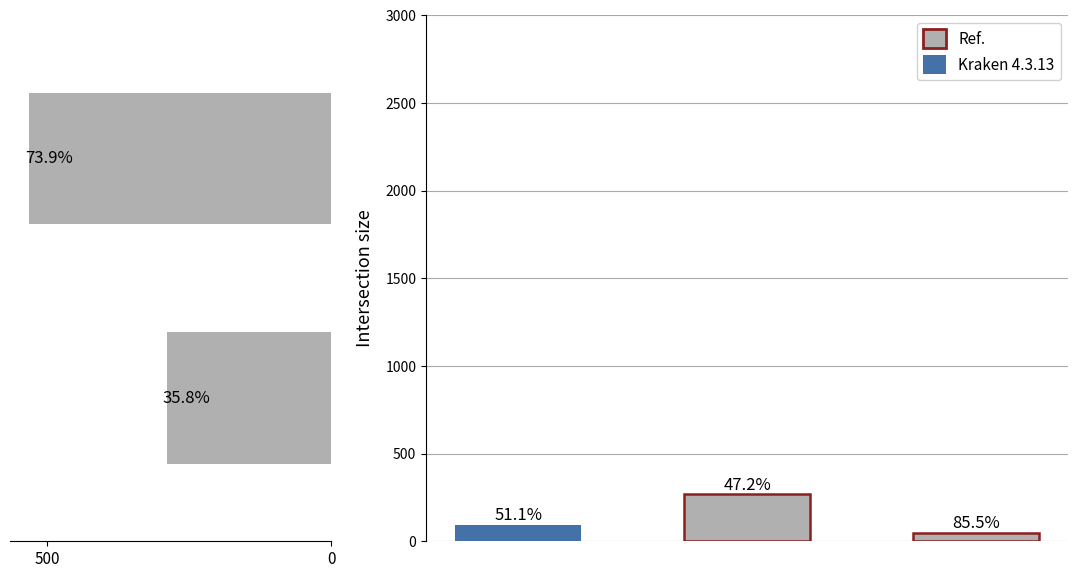

Between 0 and 500, which is larger?

500